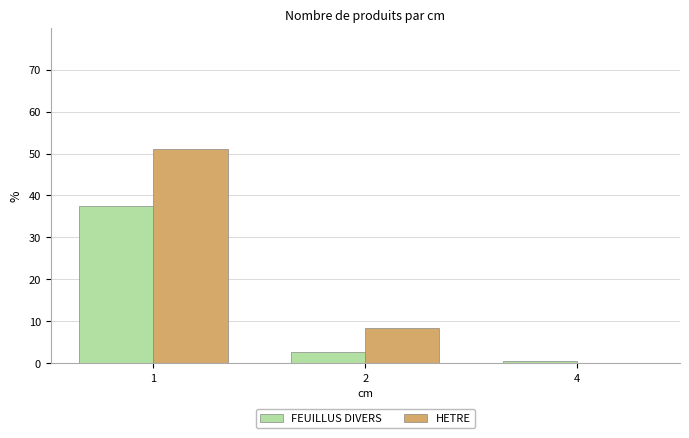

Reading right to left, extract all data points from this chart.

FEUILLUS DIVERS: 0.4	2.6	37.6
HETRE: 0.0	8.3	51.1